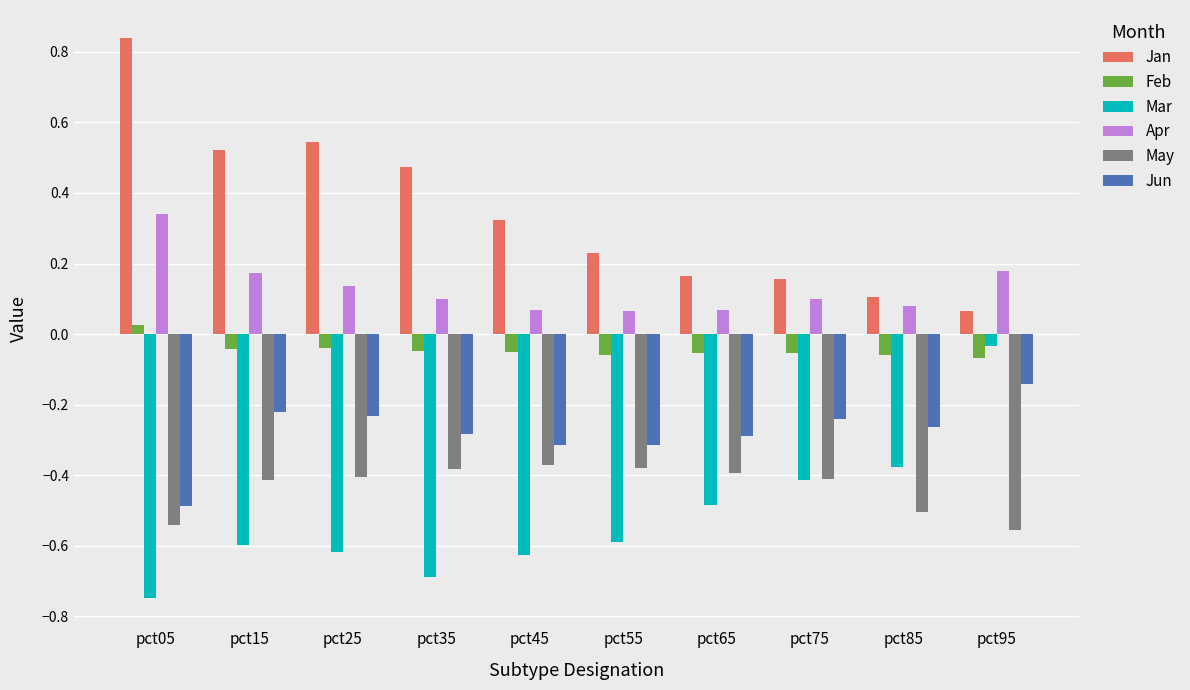

Which series has the largest range (max minus min)?

Jan